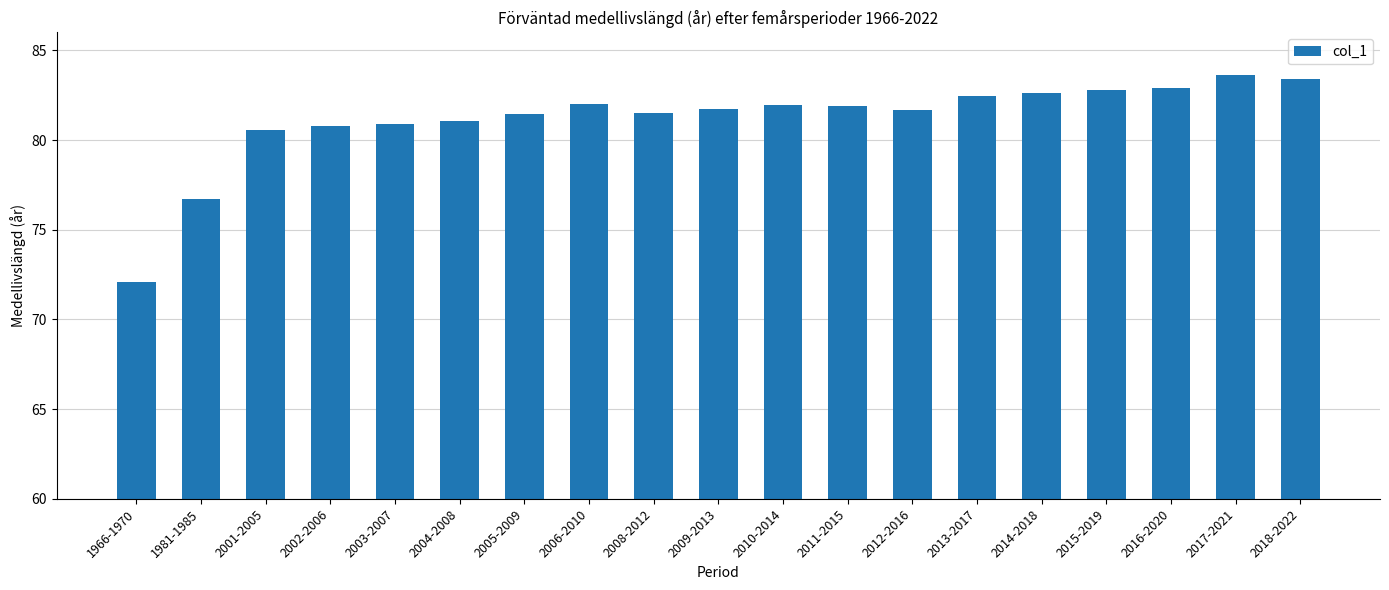

The value at 2002-2006 is 119.1. True or false?

False